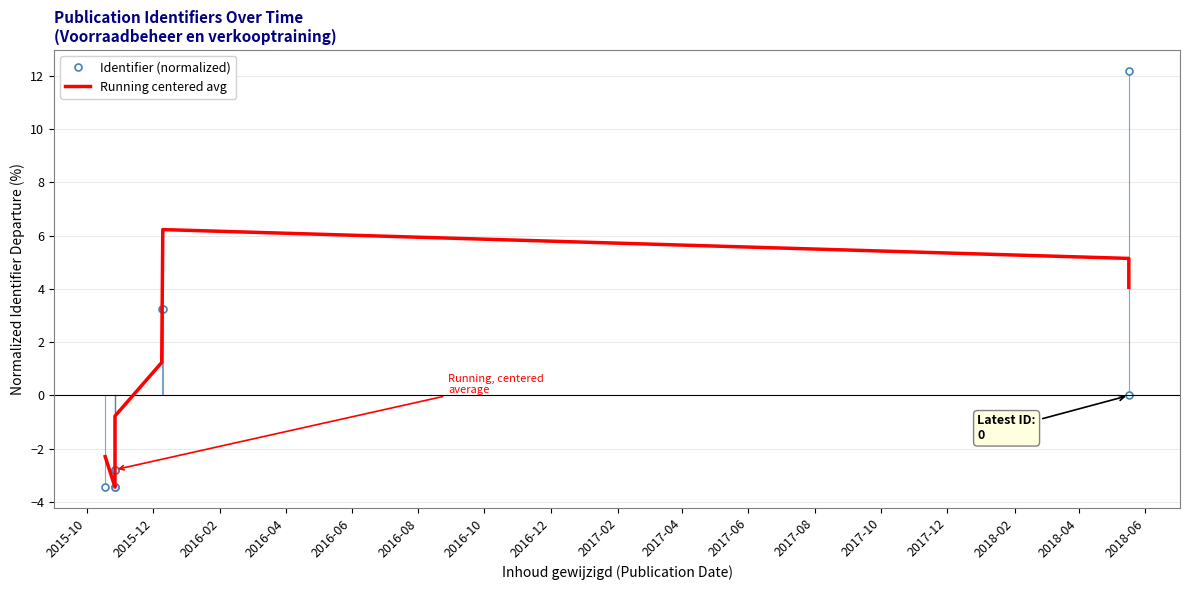

How many lines are shown in the chart?

1